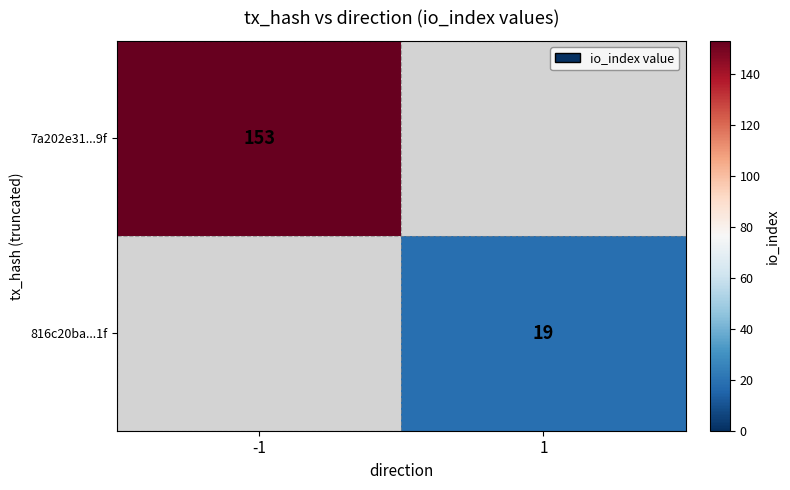

Is it true that 7a202e31...9f equals 256 at -1?

False